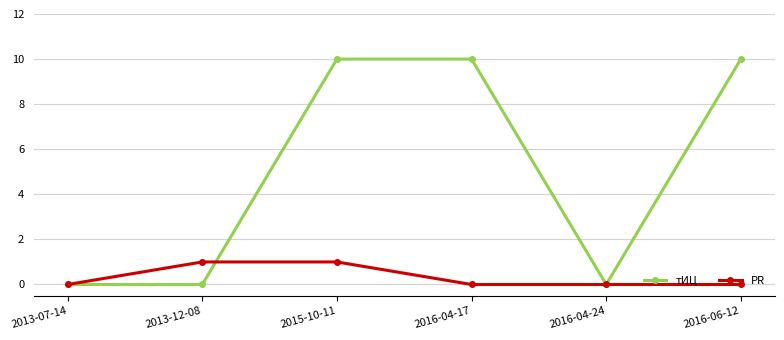

What is the maximum value shown in the chart?

10